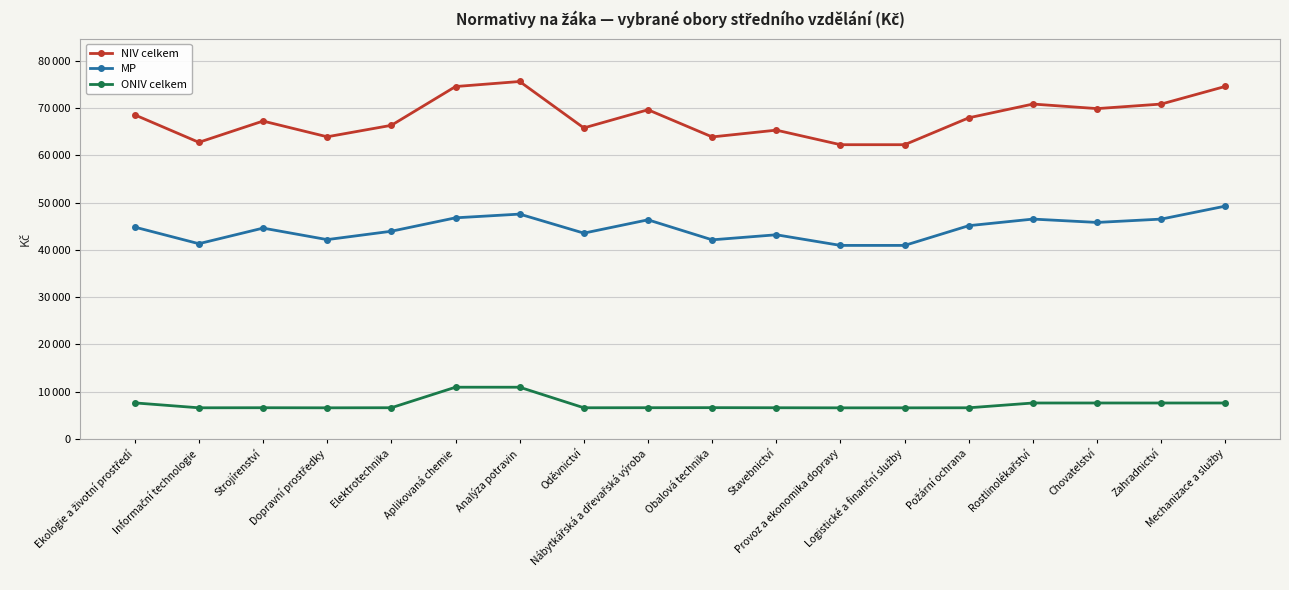

Which series changed the most between Aplikovaná chemie and Zahradnictví?

NIV celkem